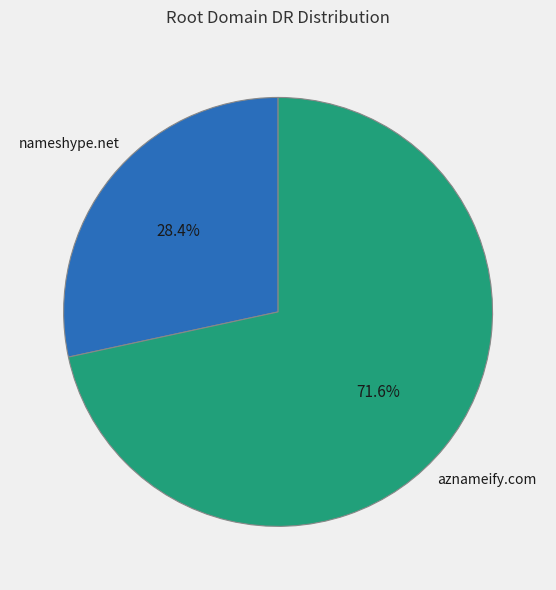

Is there any slice that represents more than half of the pie?

Yes